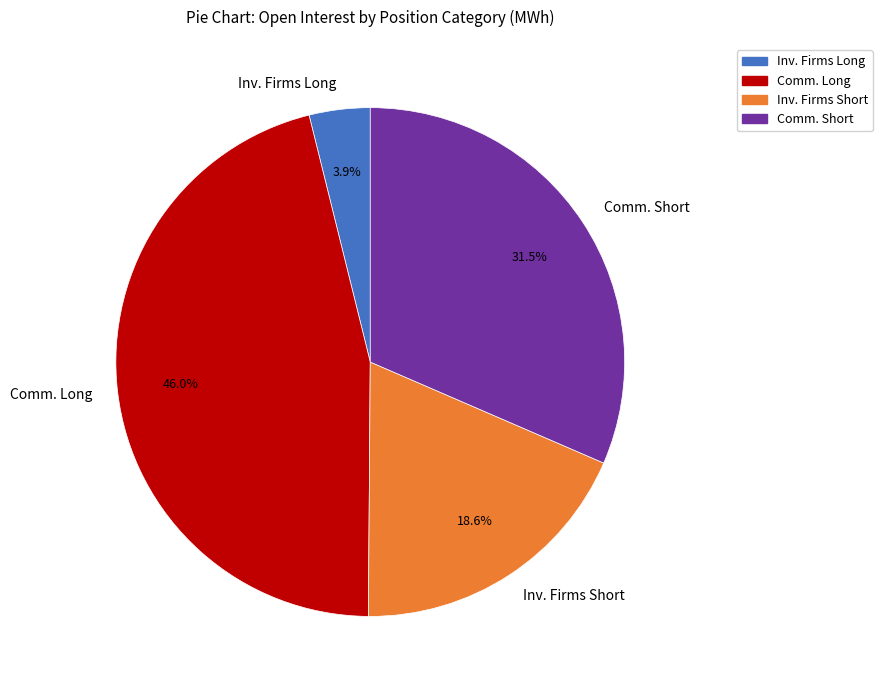

To the nearest percent, what is the average slice percentage?

25%